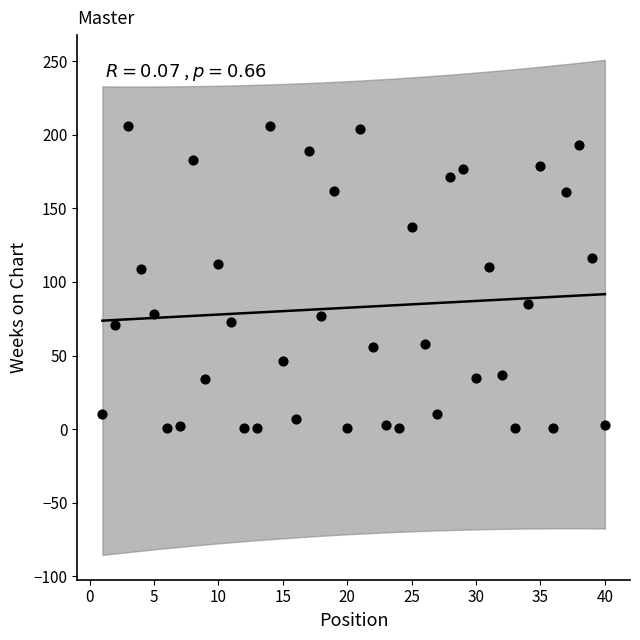

What is the range of X values (max minus min)?

39